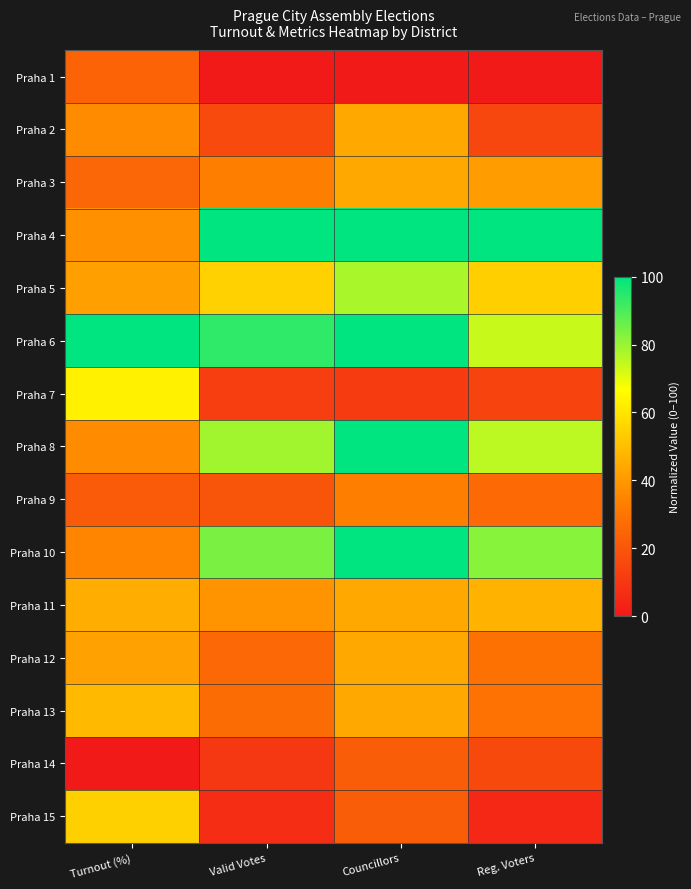

Rank the series at Reg. Voters from lowest to highest value.

Praha 1, Praha 15, Praha 7, Praha 2, Praha 14, Praha 9, Praha 12, Praha 13, Praha 3, Praha 11, Praha 5, Praha 6, Praha 8, Praha 10, Praha 4